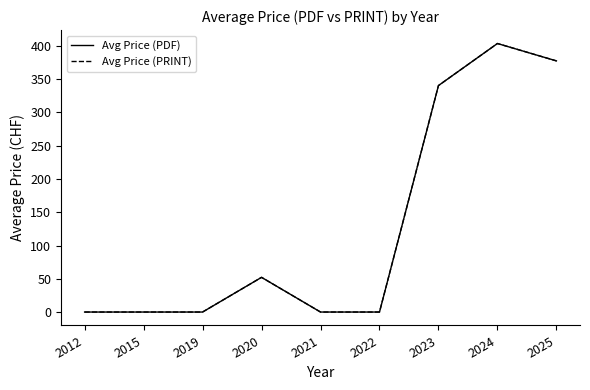

Rank the categories by Avg Price (PDF) value from highest to lowest.

2024, 2025, 2023, 2020, 2012, 2015, 2019, 2021, 2022